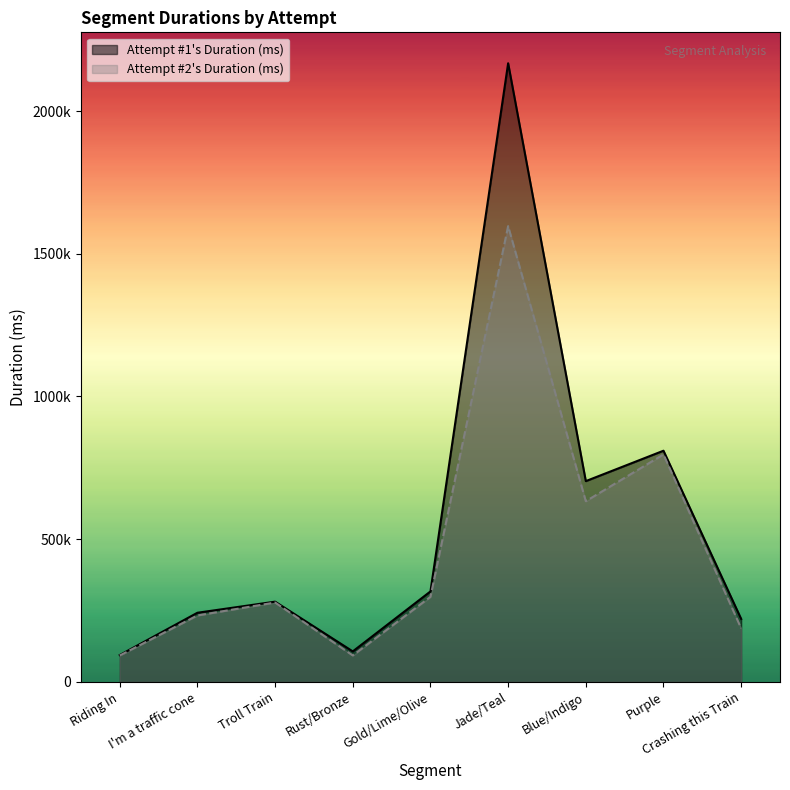

How many lines are shown in the chart?

2